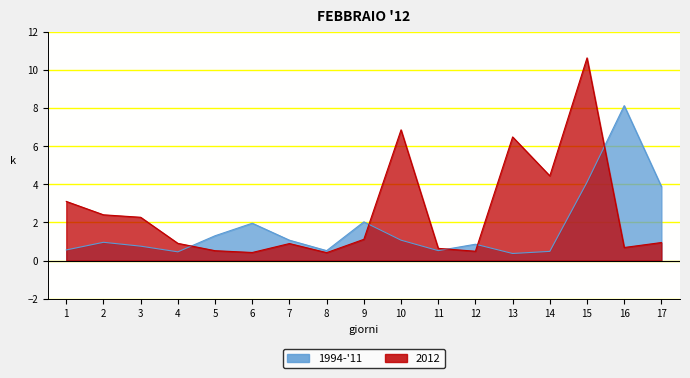

What is the value of the 2012 point at the 8th from the left?

0.4